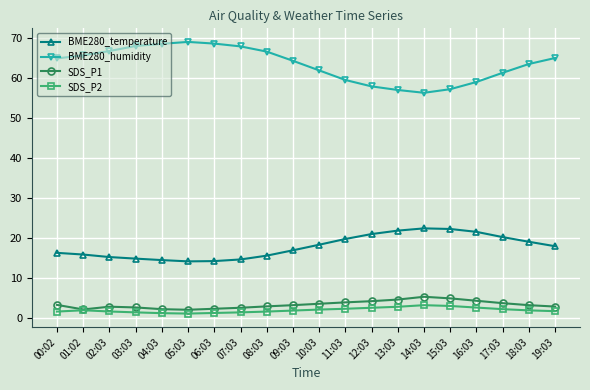

True or false: SDS_P1 and BME280_humidity intersect in this chart.

False